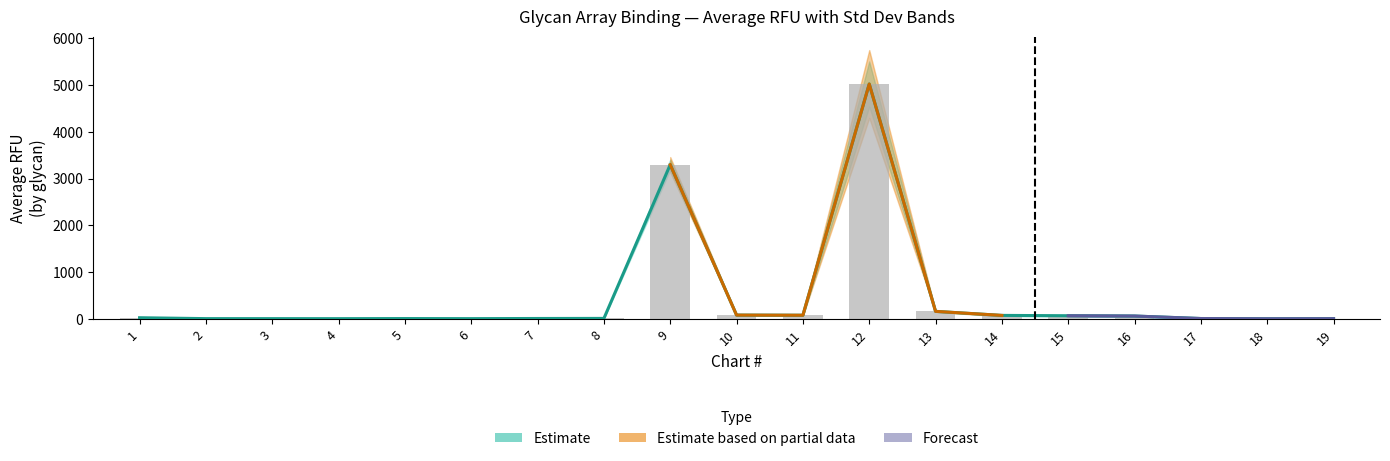

How many data points in AVERAGE RFU are less than 11?

9